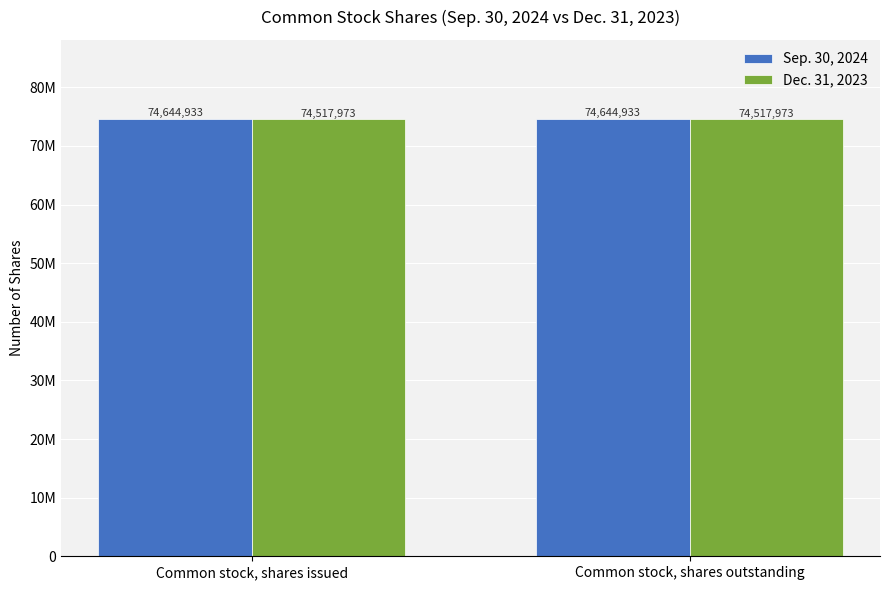

Does the chart contain stacked bars?

No